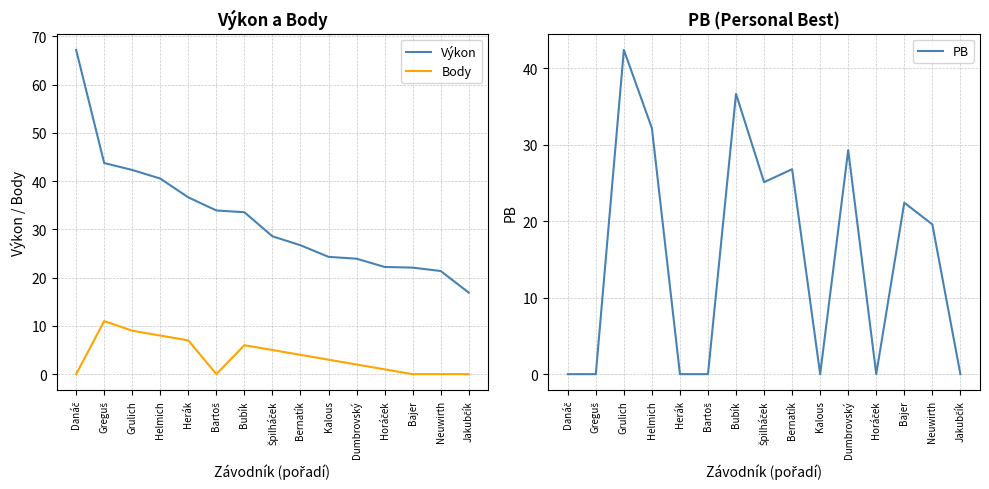

True or false: Body has a value of 4.0 at Bernatík.

True